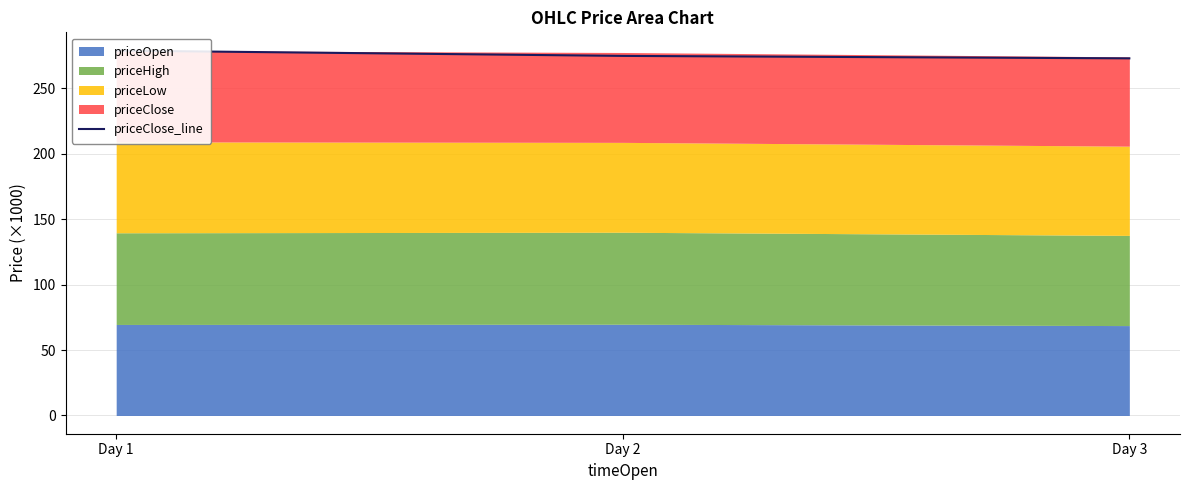

Rank the categories by value from highest to lowest.

Day 1, Day 2, Day 3